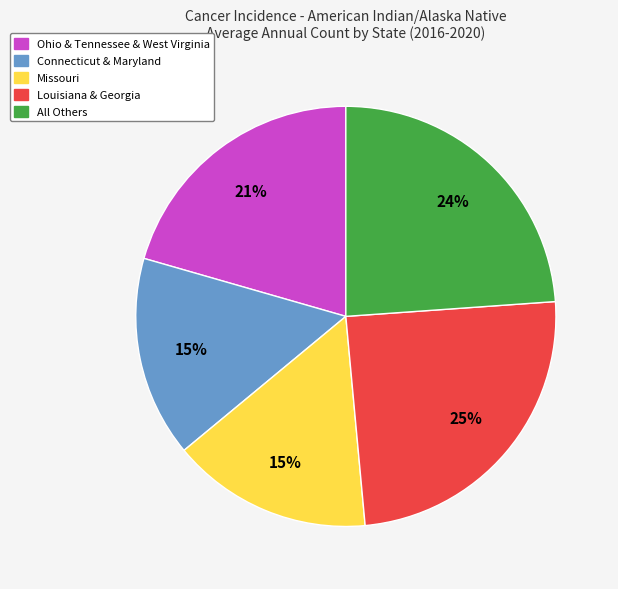

To the nearest percent, what is the average slice percentage?

20%